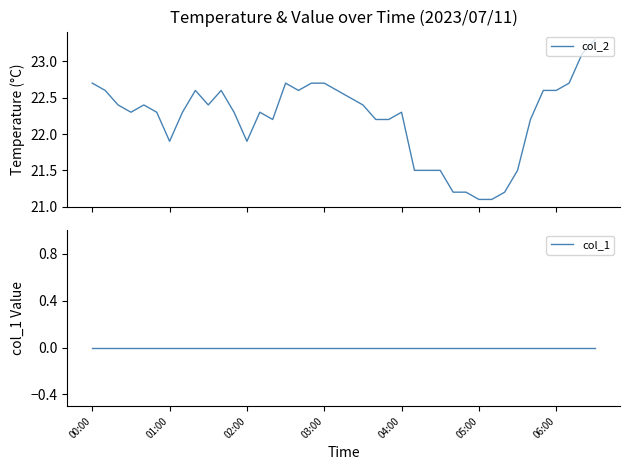

Which series changed the most between 8 and 29?

col_2